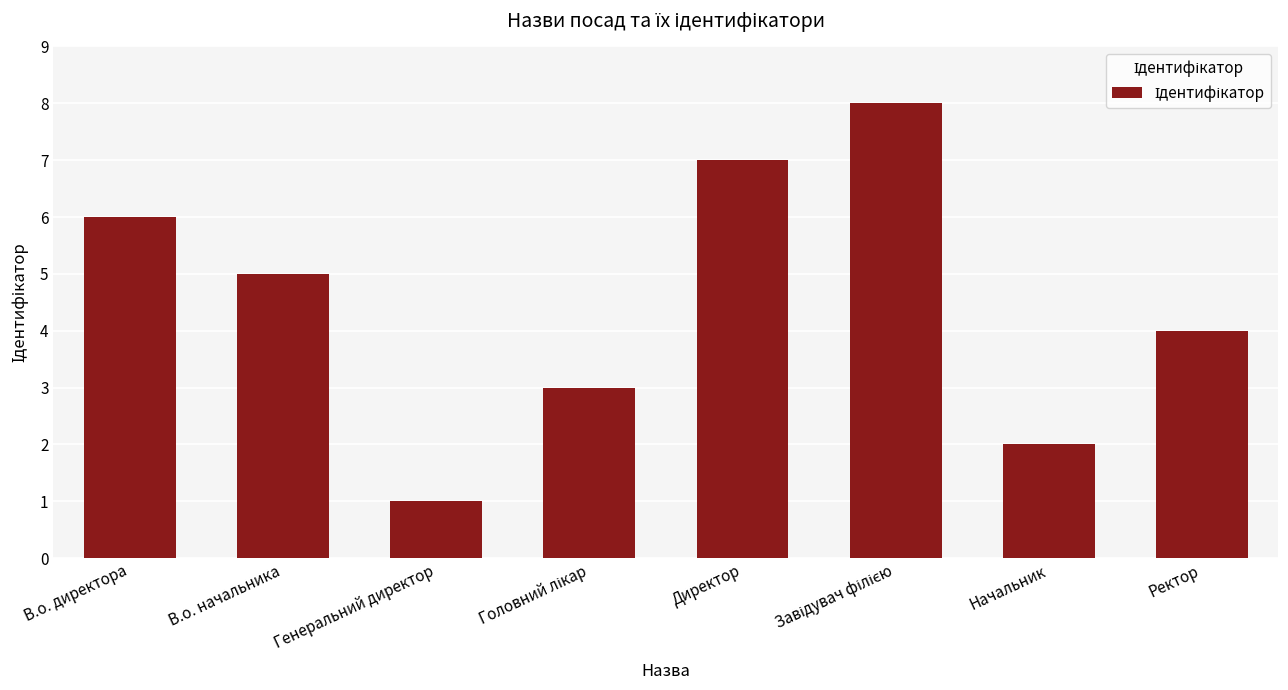

Are the bars grouped side by side (vs. stacked)?

No